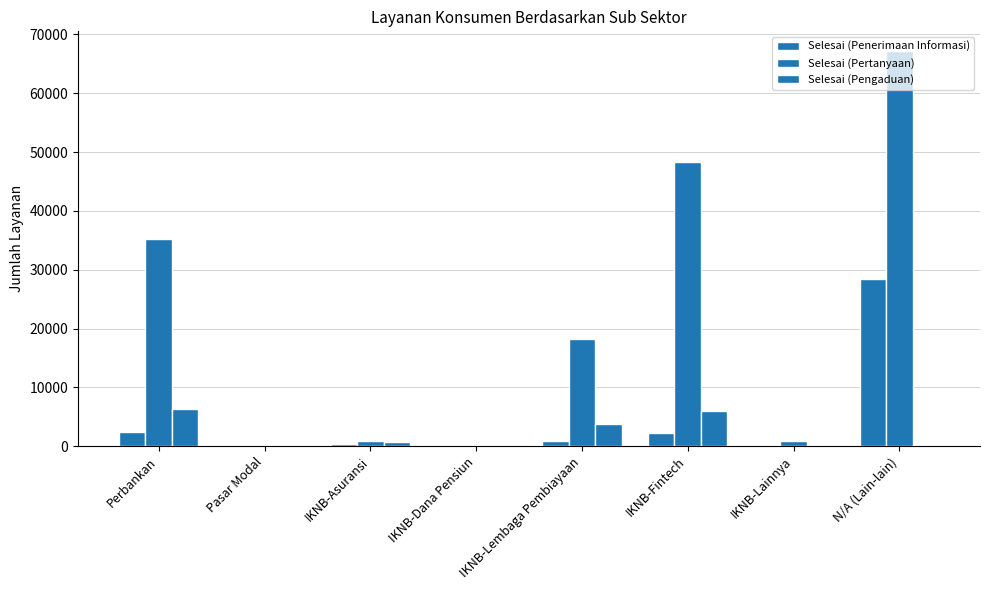

What is the difference between the maximum and second lowest values in the Selesai (Penerimaan Informasi) series?

28362